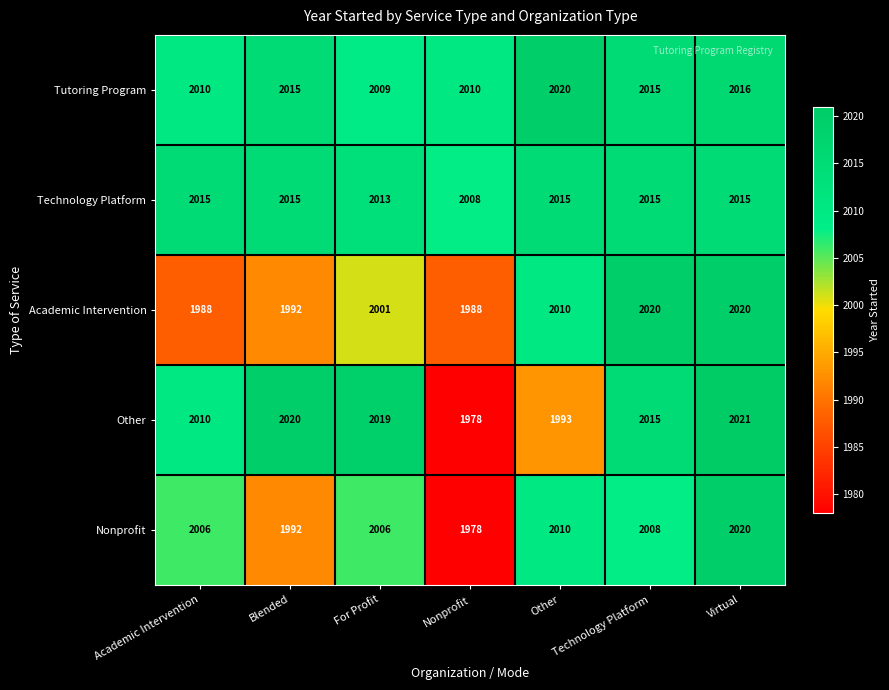

What is the sum of the Academic Intervention values at Academic Intervention and For Profit?

3989